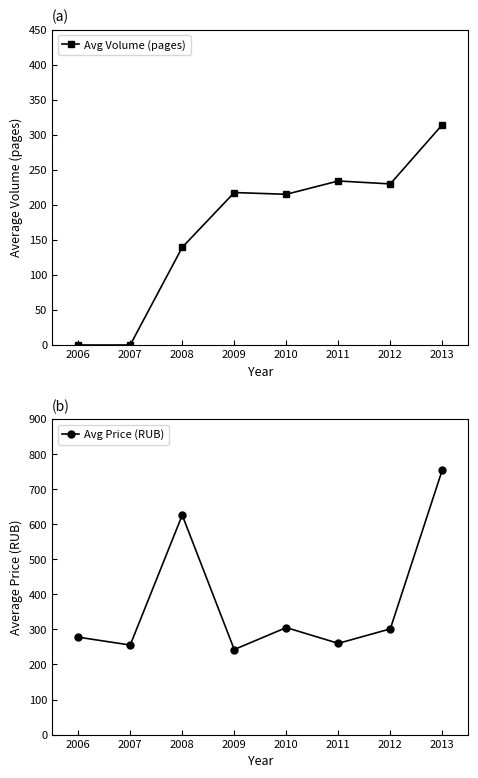

What is the average value of the Avg Volume (pages) series?

168.7